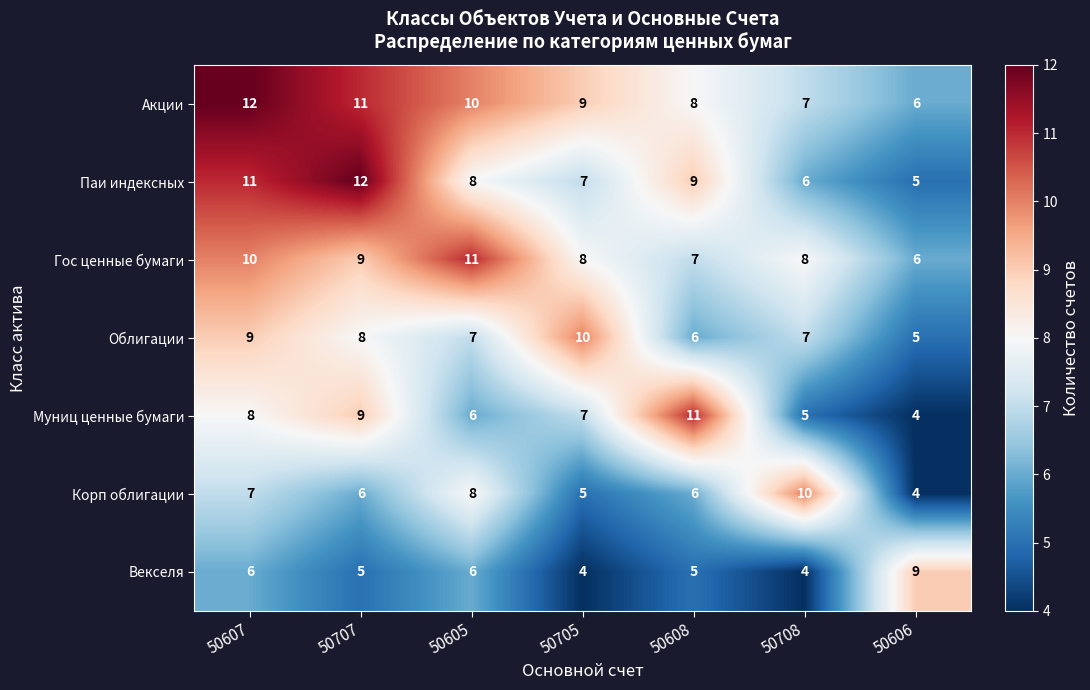

Read the Векселя value at 50705.

4